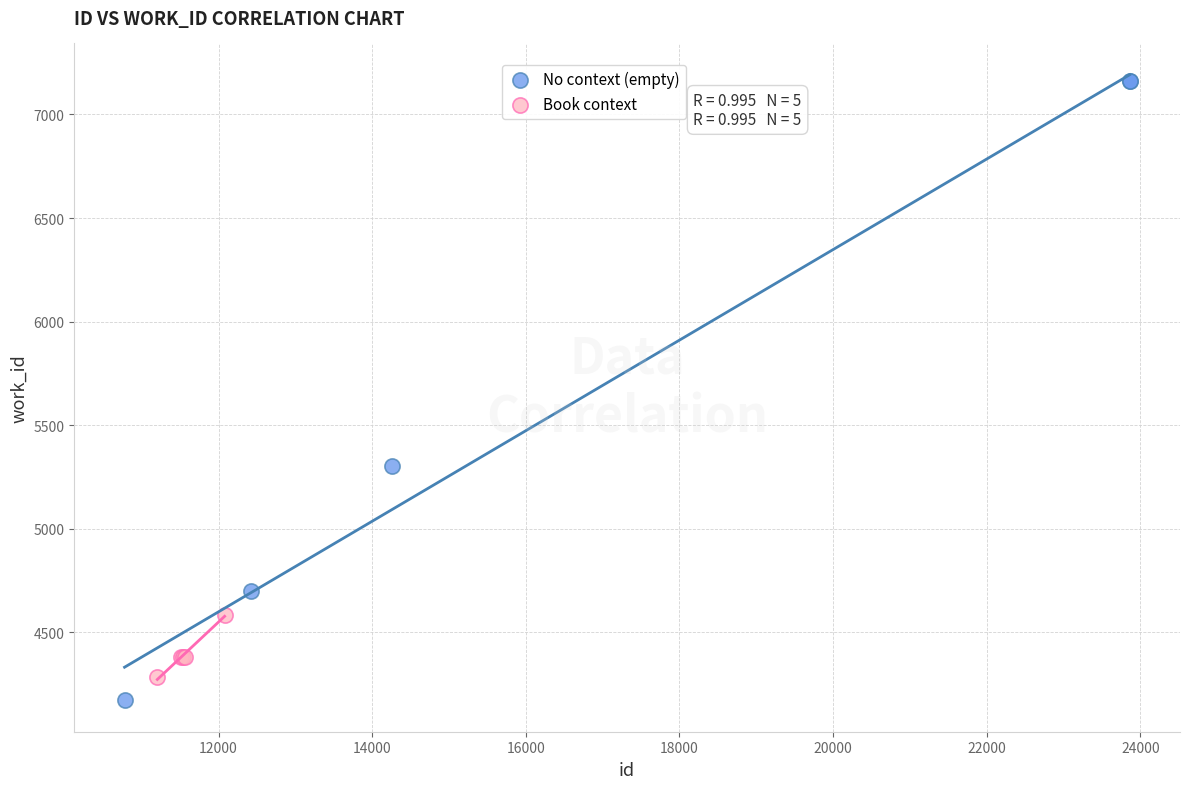

Which series has the largest Y range (max minus min)?

No context (empty)